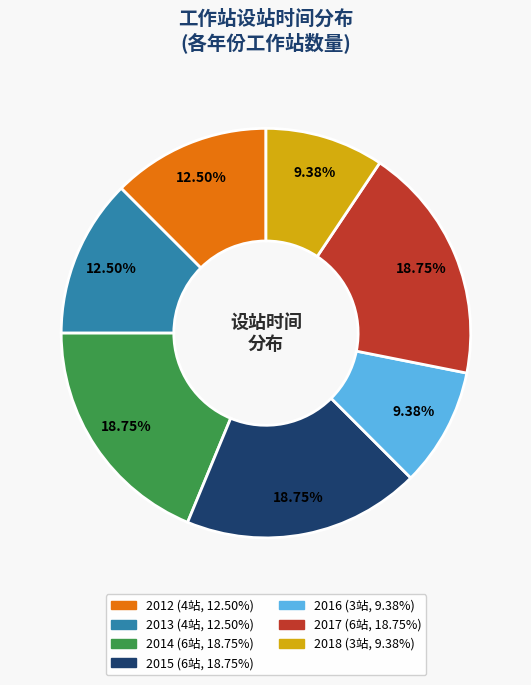

How many segments does this pie chart have?

7